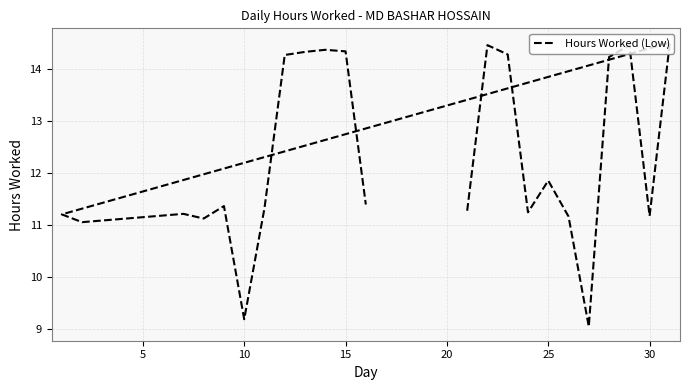

Does the chart display data point markers on the line(s)?

No